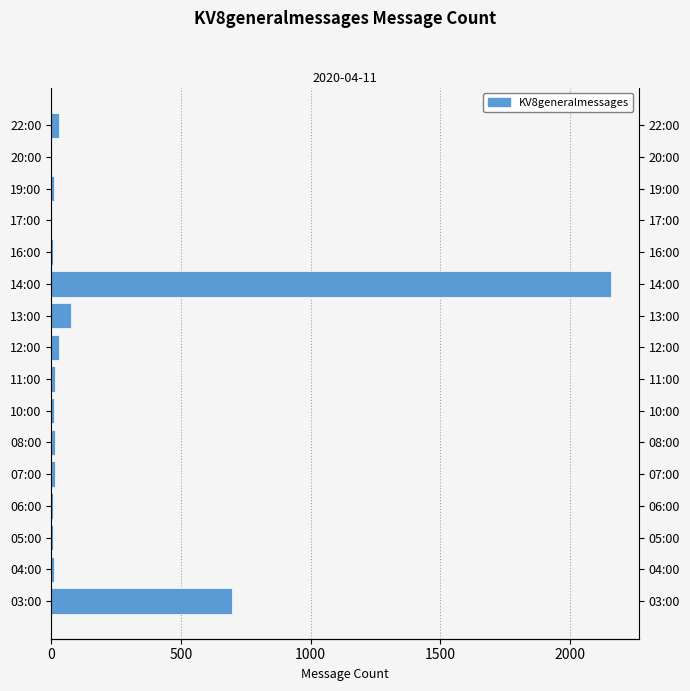

Are the bars grouped side by side (vs. stacked)?

No